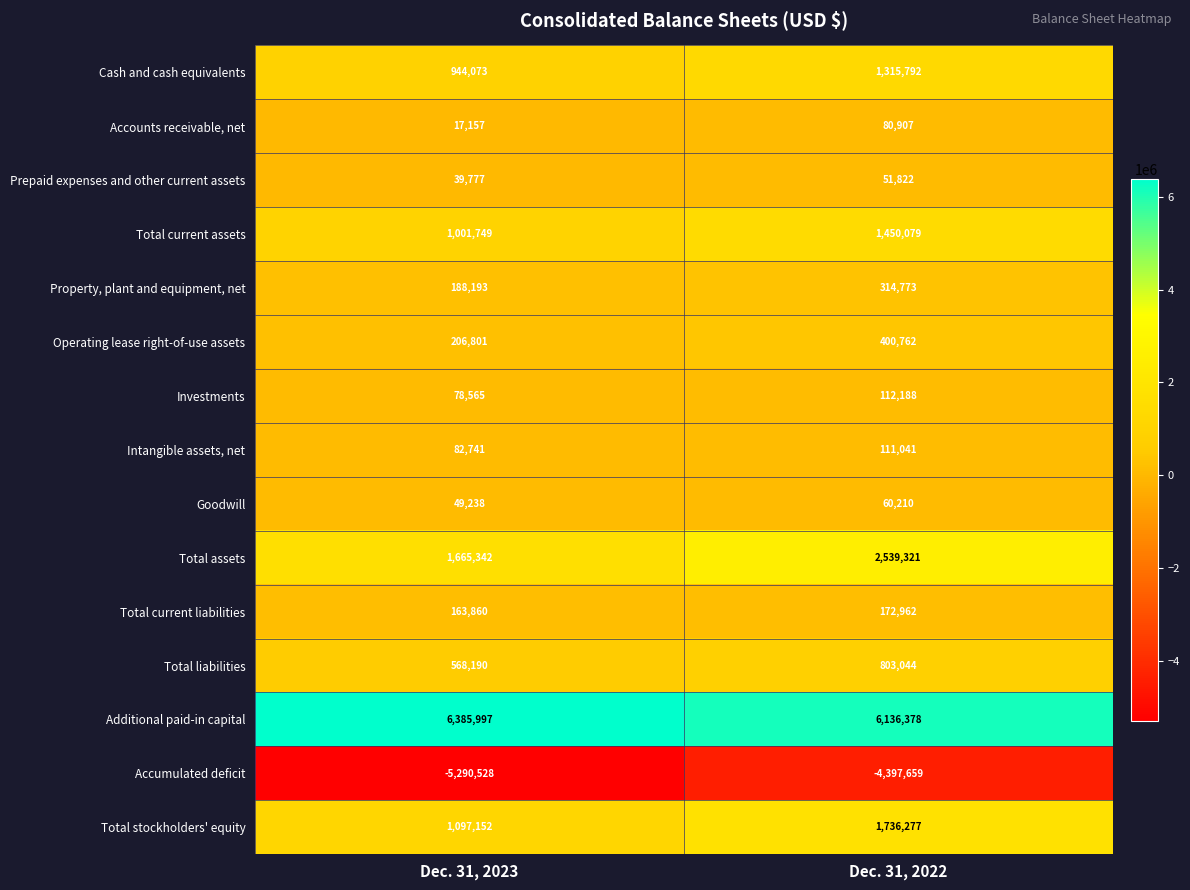

At which category is the sum across all series the highest?

Dec. 31, 2022